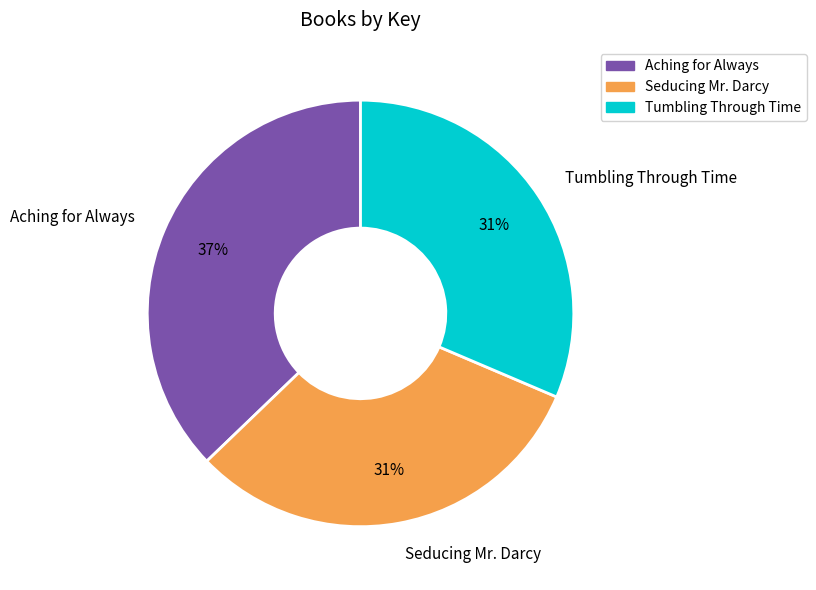

To the nearest percent, what is the difference between the Aching for Always and Tumbling Through Time slice percentages?

6%